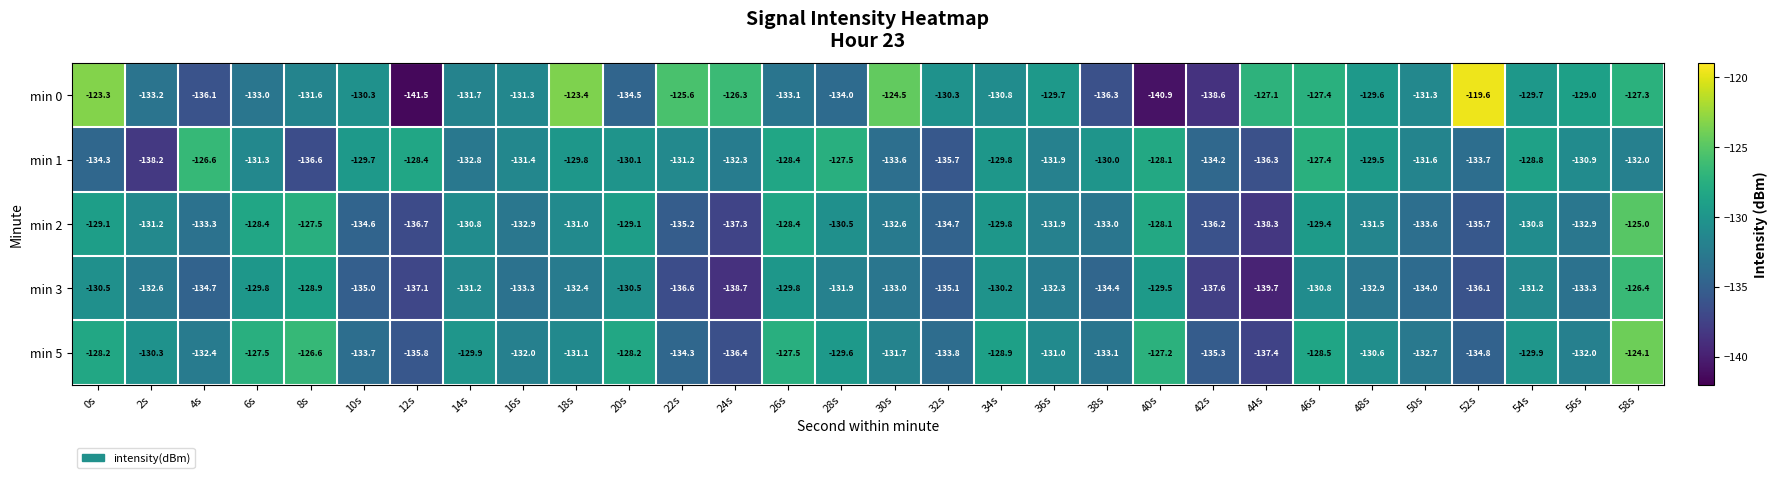

Where does the min 0 series first go above -130?

0s